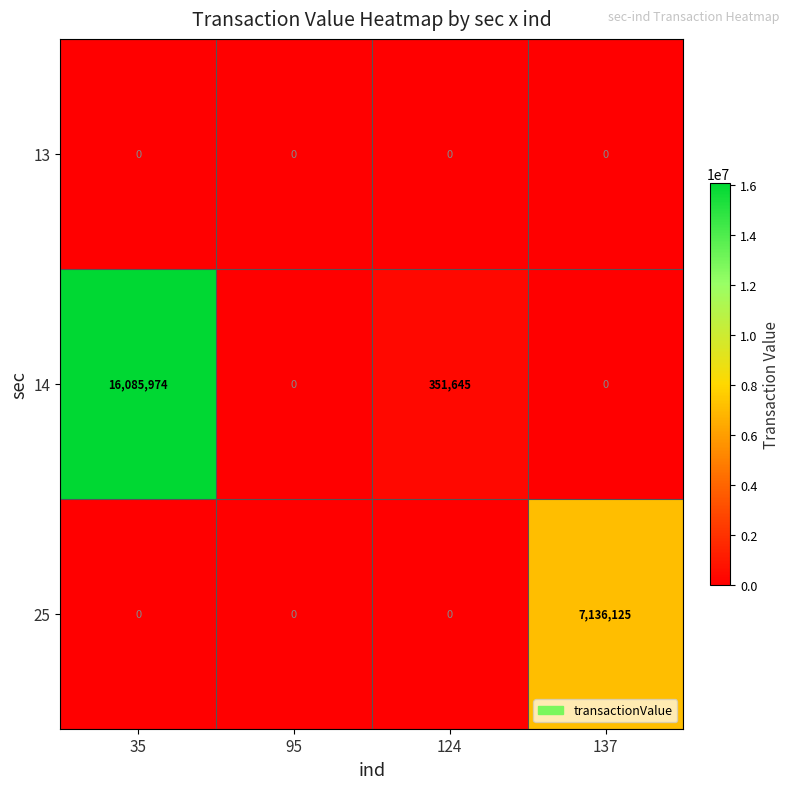

What is the maximum value shown in the chart?

16085974